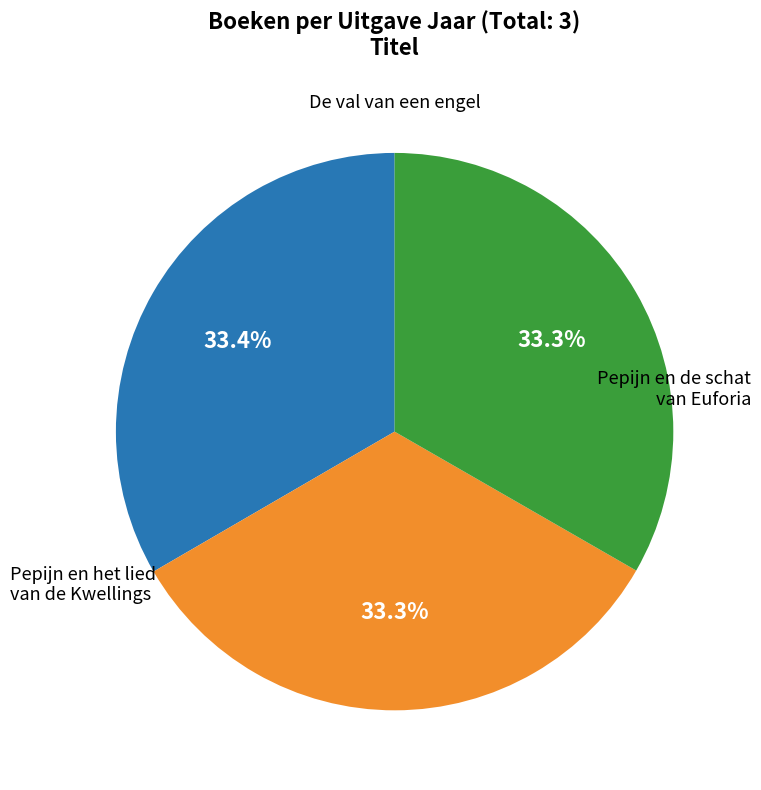

Is there any slice that represents more than half of the pie?

No